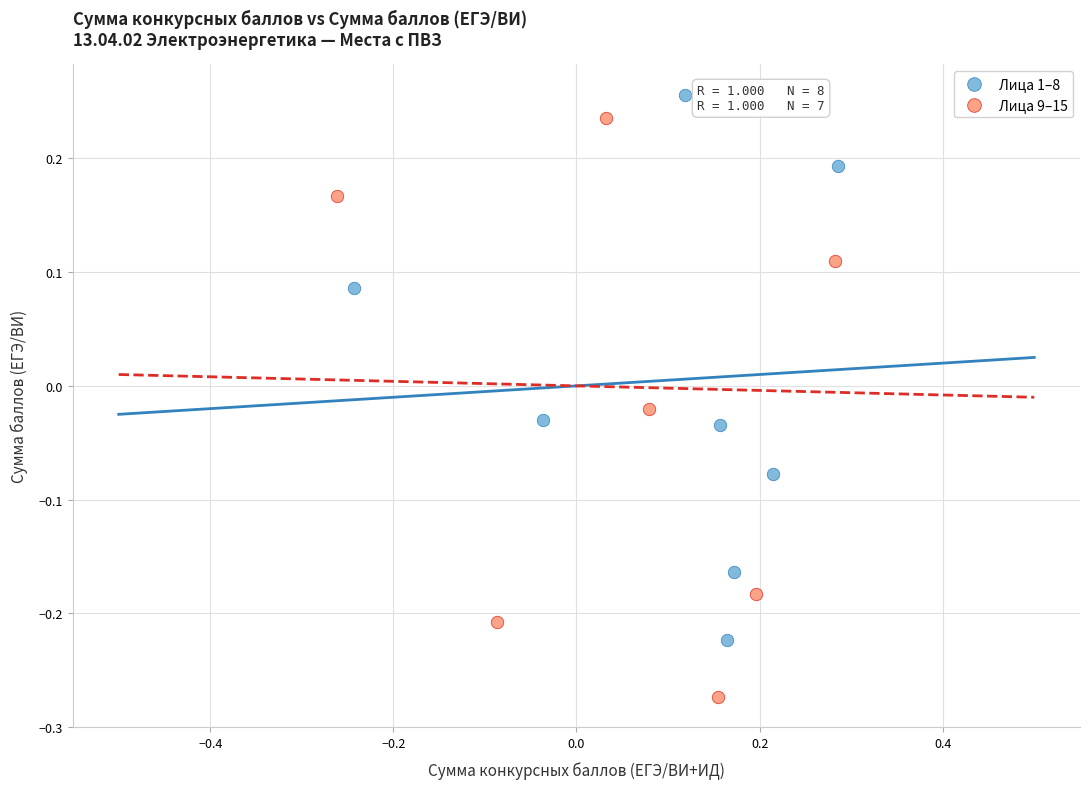

What are all the series names shown in the legend?

Лица 1–8, Лица 9–15